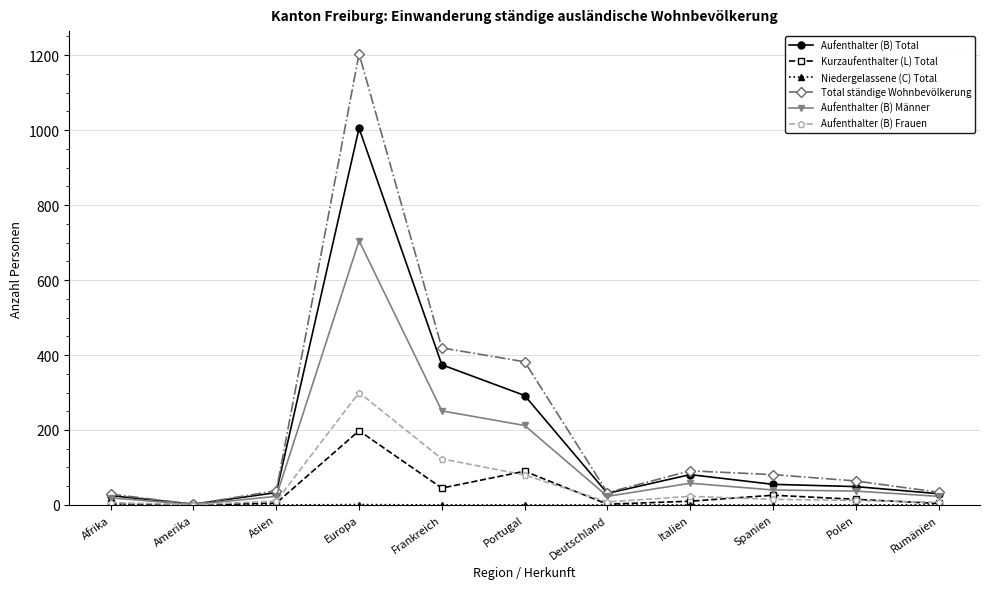

What is the label of the 1st point from the right?

Rumänien